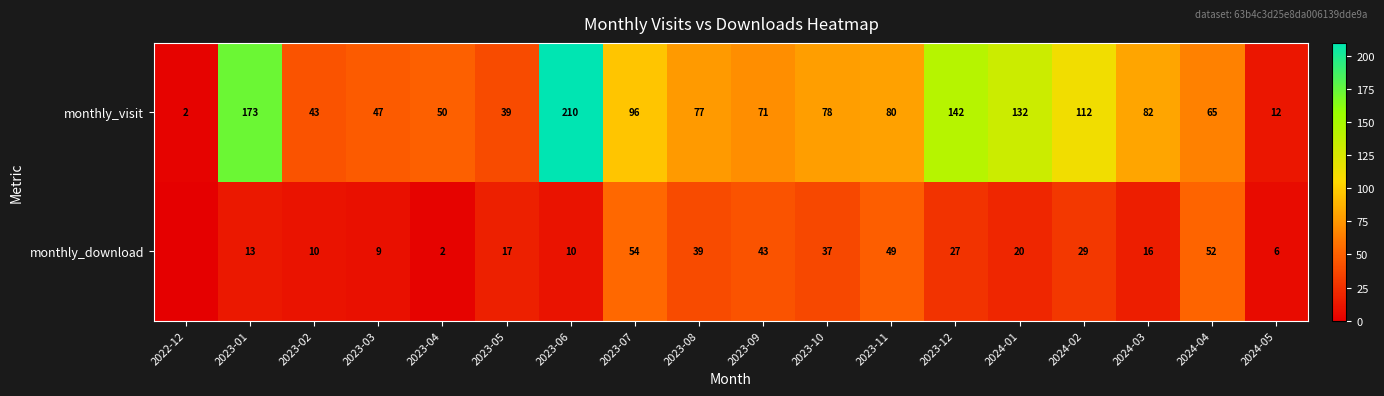

Rank the series at 2023-07 from highest to lowest value.

monthly_visit, monthly_download